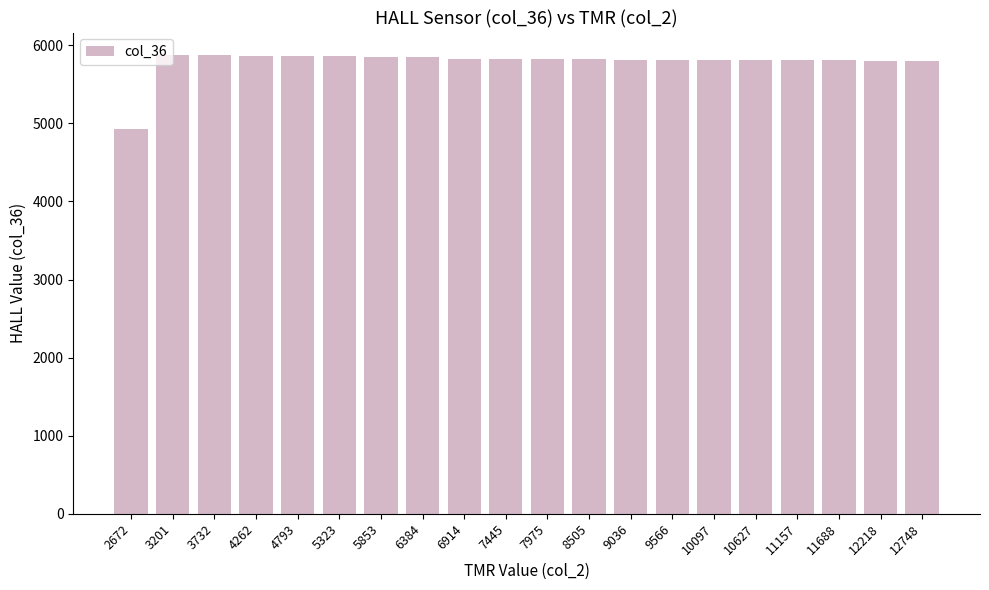

What is the smallest value displayed?

4924